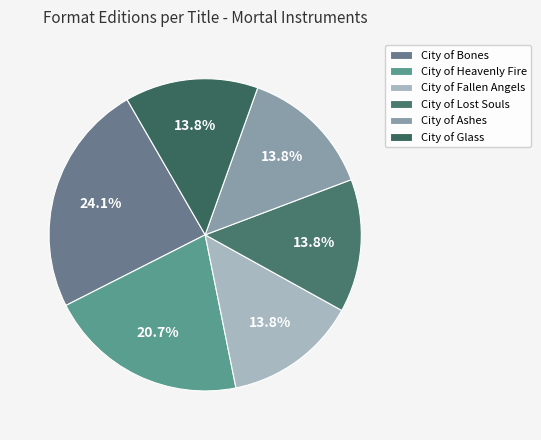

Does City of Ashes account for over 50% of the chart?

No